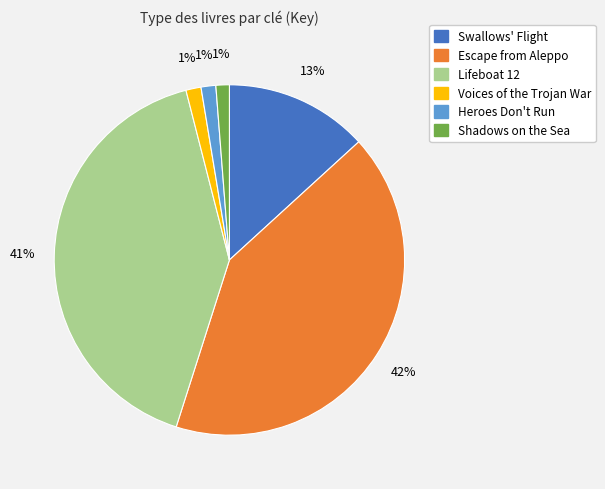

To the nearest percent, what portion does Lifeboat 12 represent?

41%